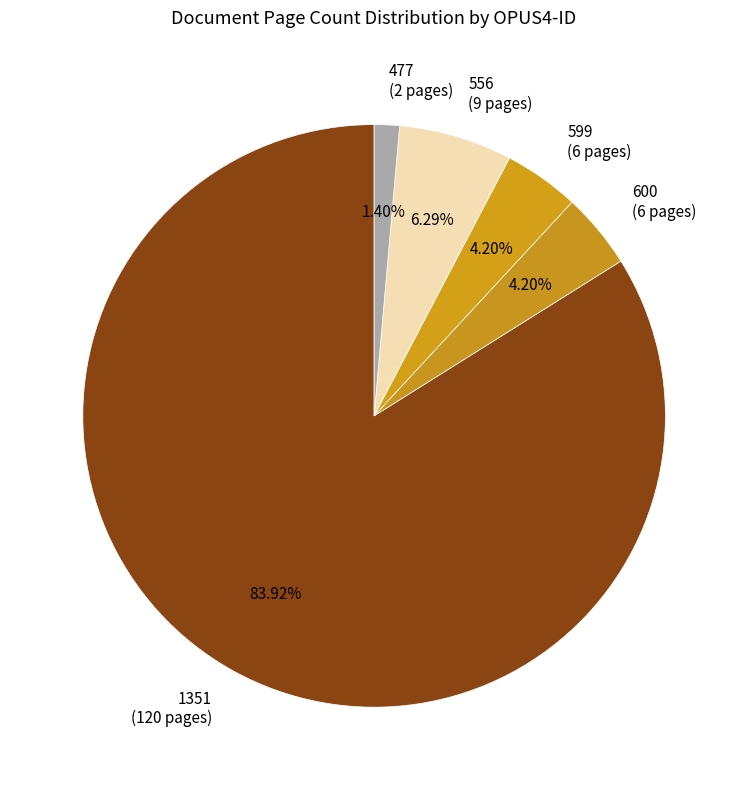

Between 1351 (120 pages) and 599 (6 pages), which is larger?

1351 (120 pages)